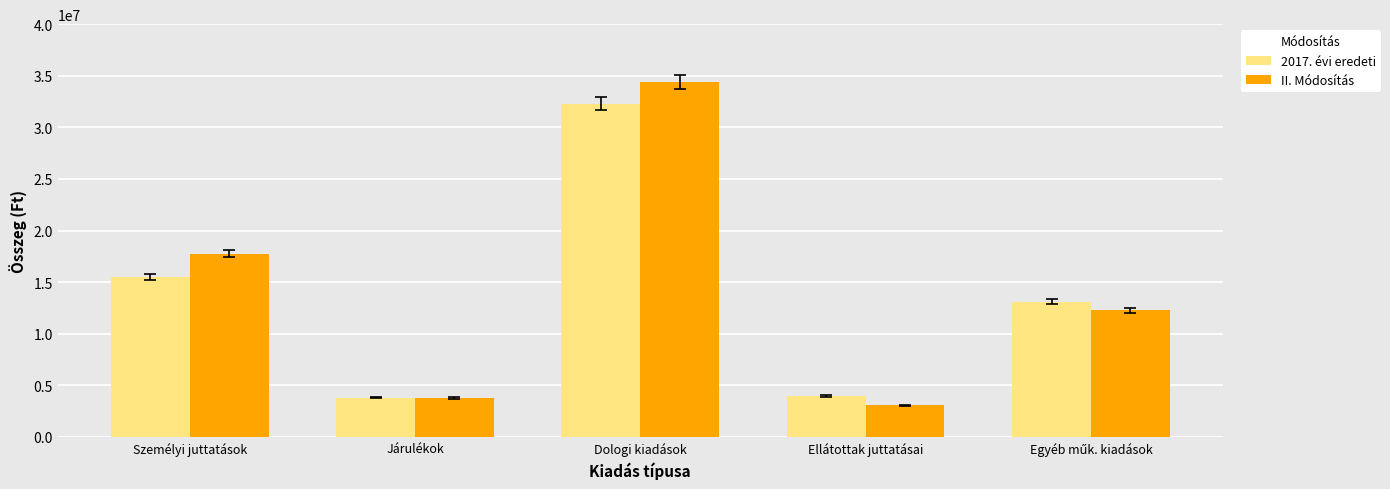

What position from the right is Járulékok?

4